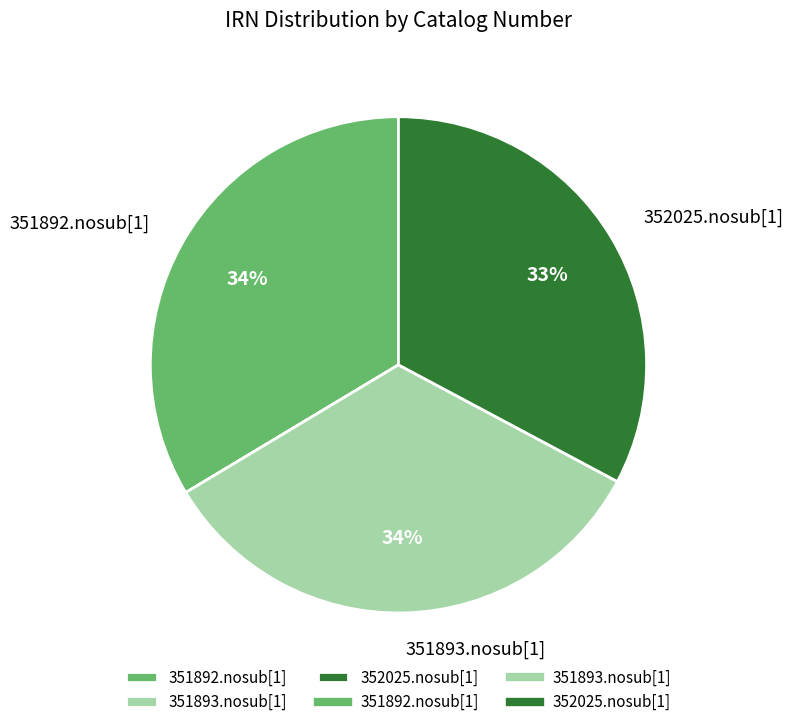

To the nearest percent, what is the difference between the largest and smallest slice percentages?

1%